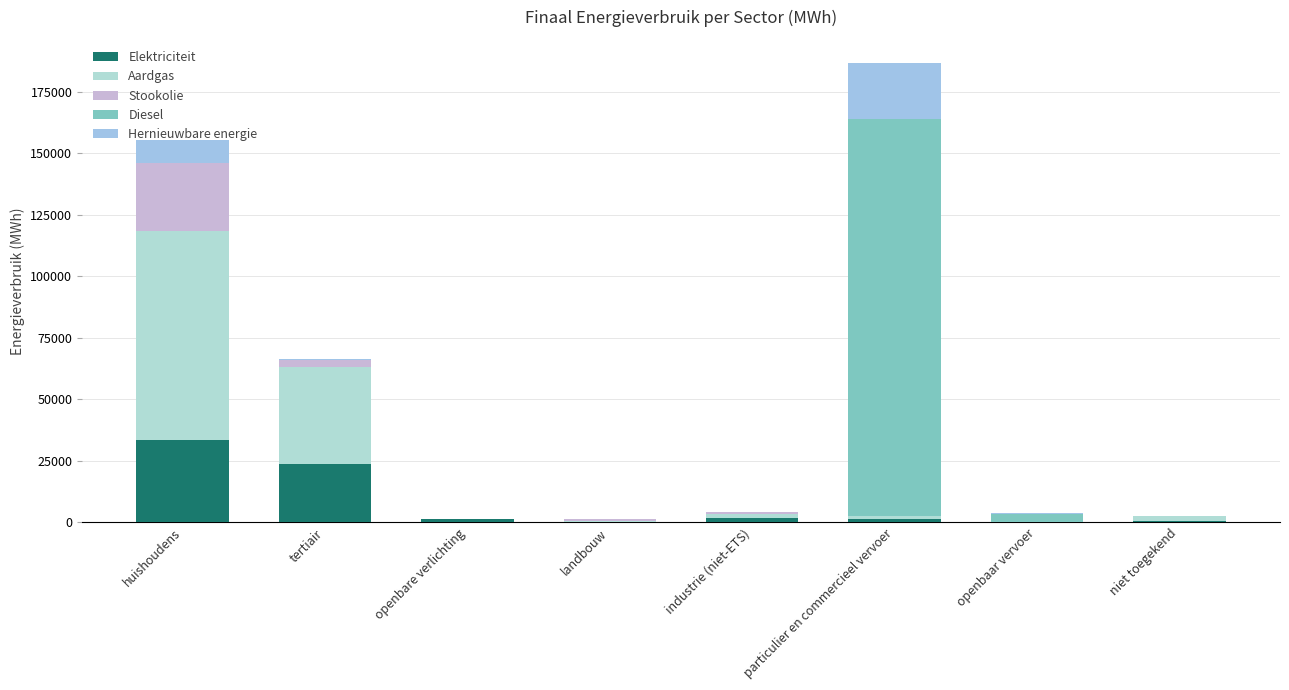

How many categories are shown in the chart?

8